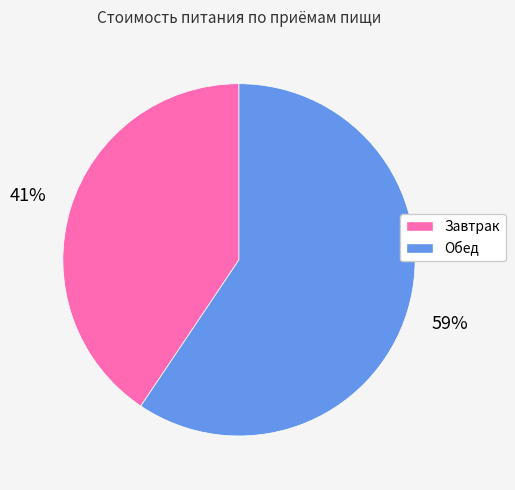

Which slice is the largest?

Обед